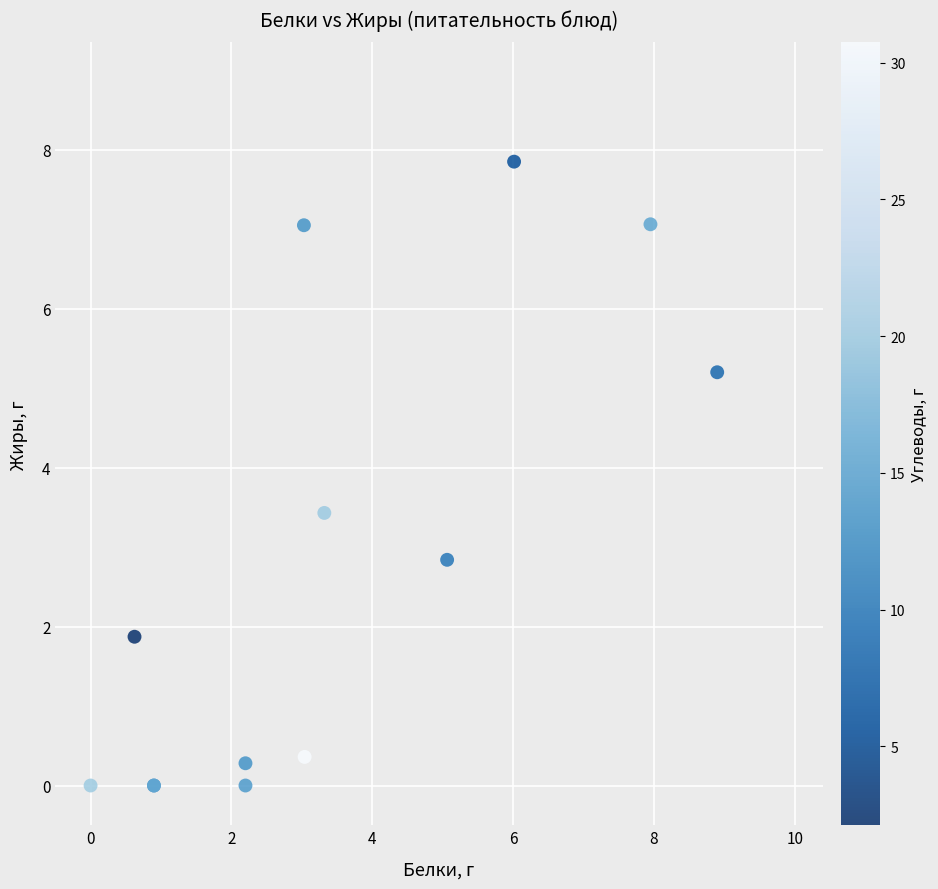

What Y value in the scatter plot is closest to 3?

2.8